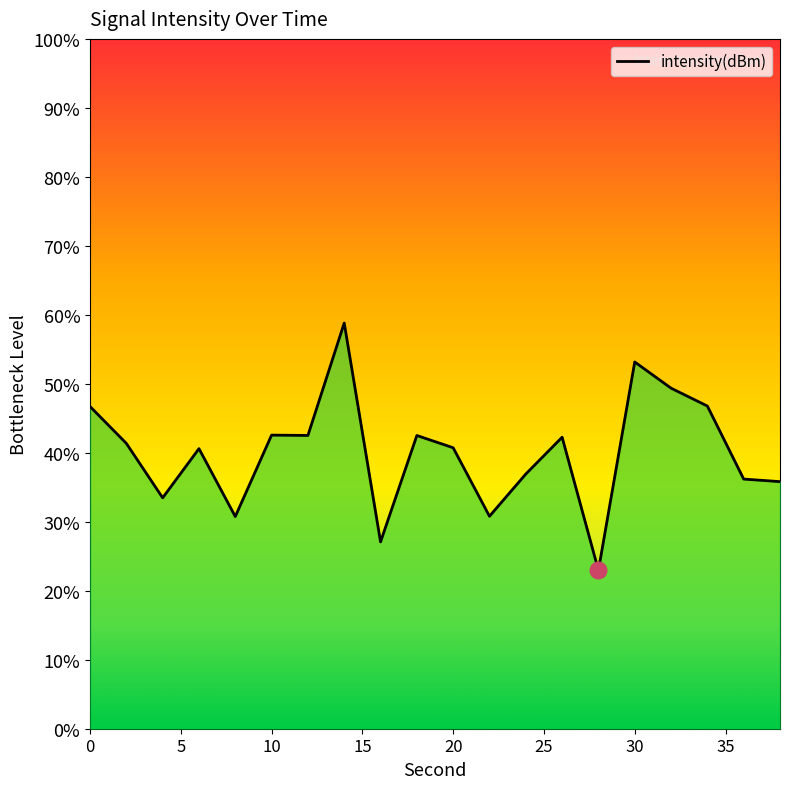

How many interior local peaks (higher than both neighbors) does the data have?

6